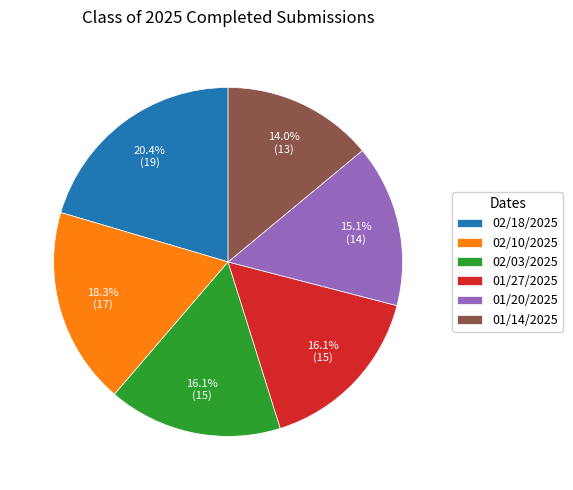

To the nearest percent, what is the difference between the largest and smallest slice percentages?

6%